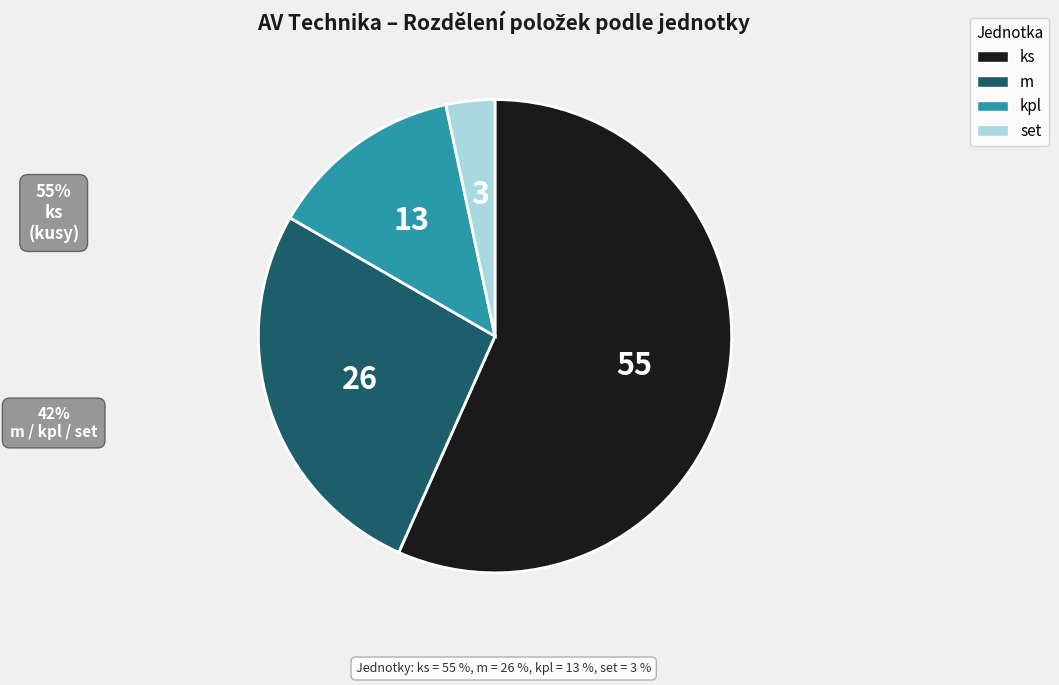

How many slices are in this pie chart?

4